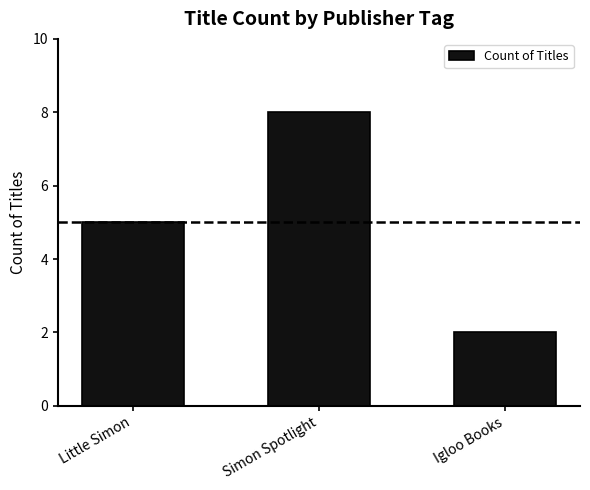

What is the approximate value at Igloo Books?

2